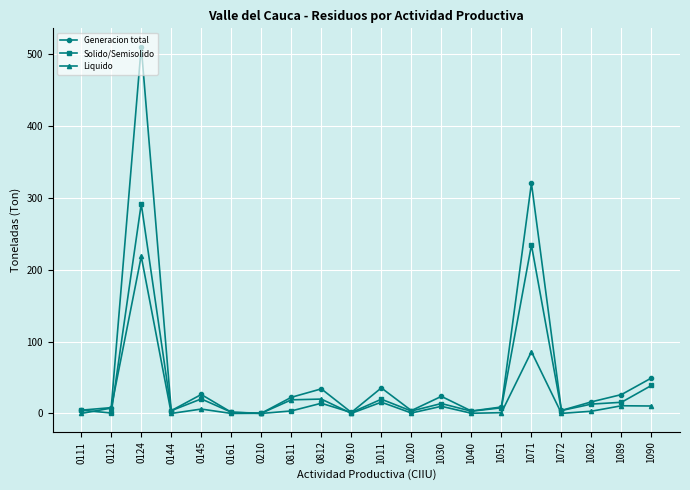

Rank the series by their average value, from highest to lowest.

Generacion total, Solido/Semisolido, Liquido